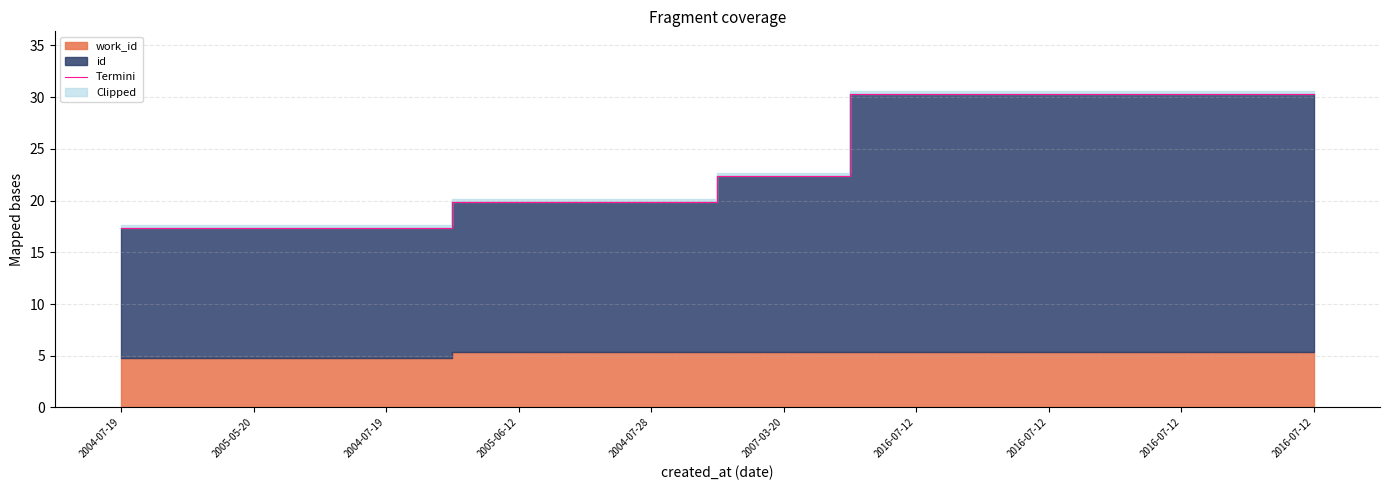

What is the sum of the values at 2016-07-12 and 2016-07-12?

60.6